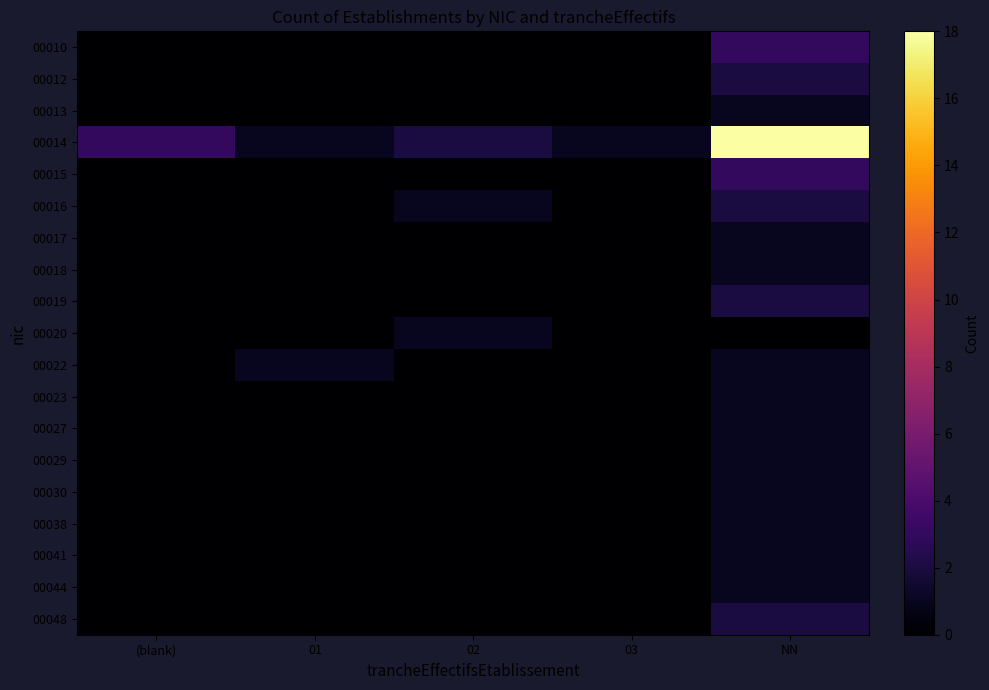

At how many categories does at least one series exceed 6?

1